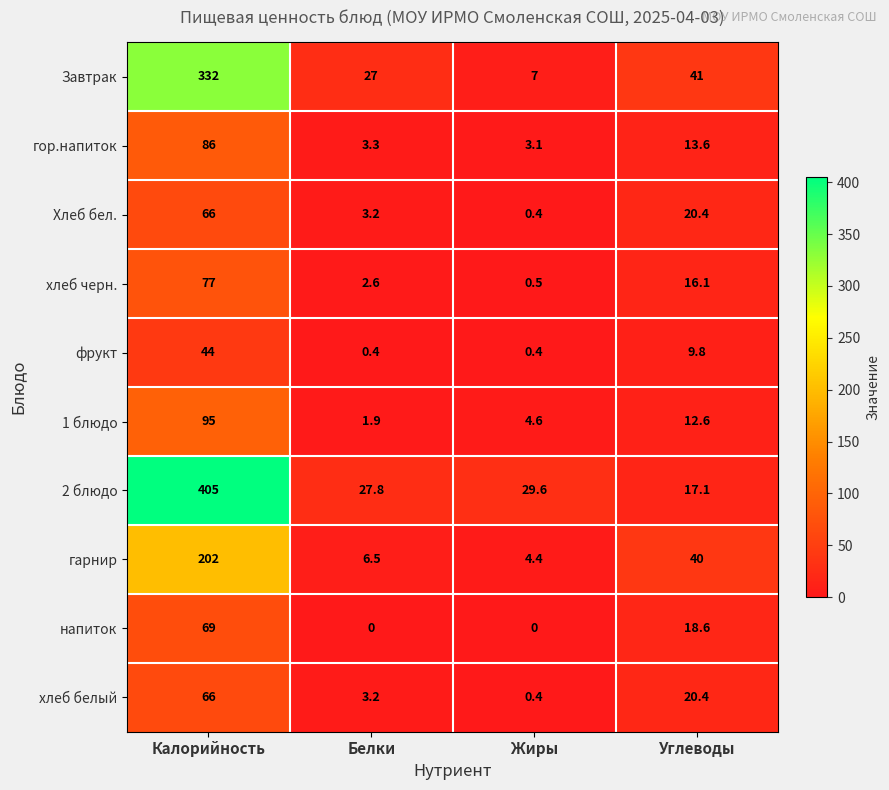

How many data points does each series have?

4